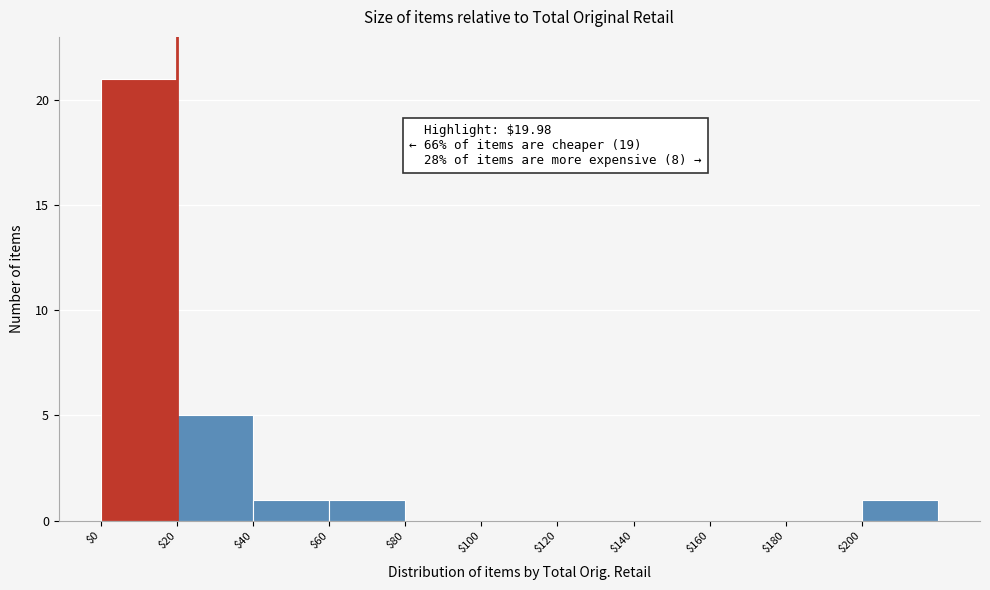

Which range on the x-axis has the tallest bar?

0 to 20